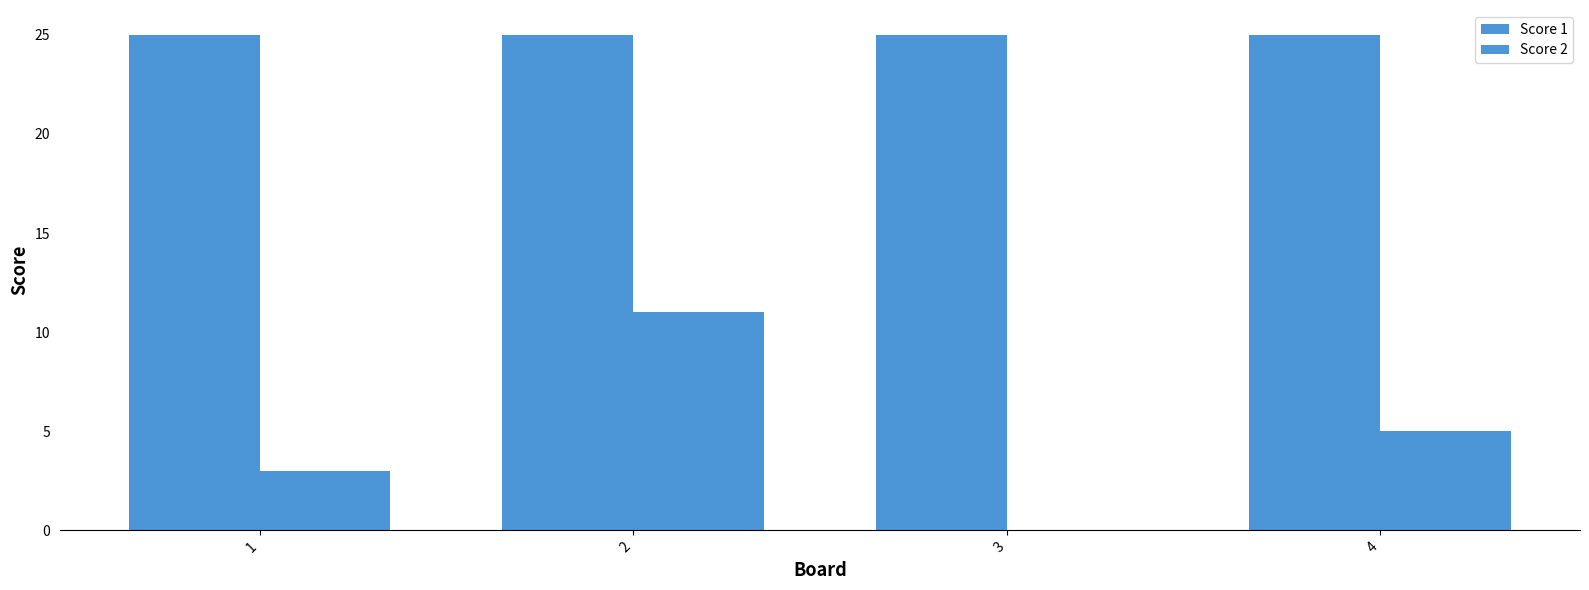

How many groups of bars are there?

4